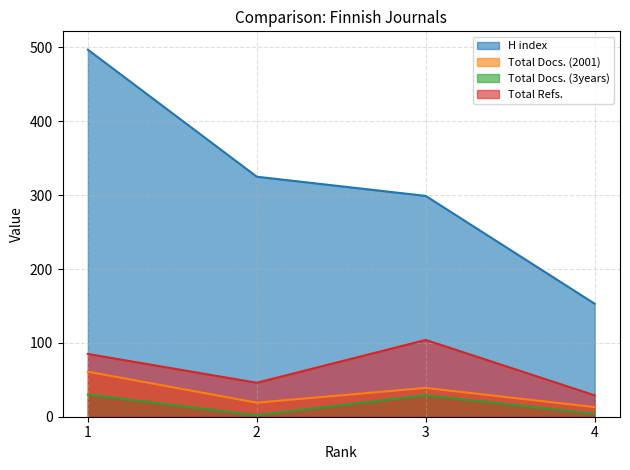

At which label does H index first exceed 325?

1